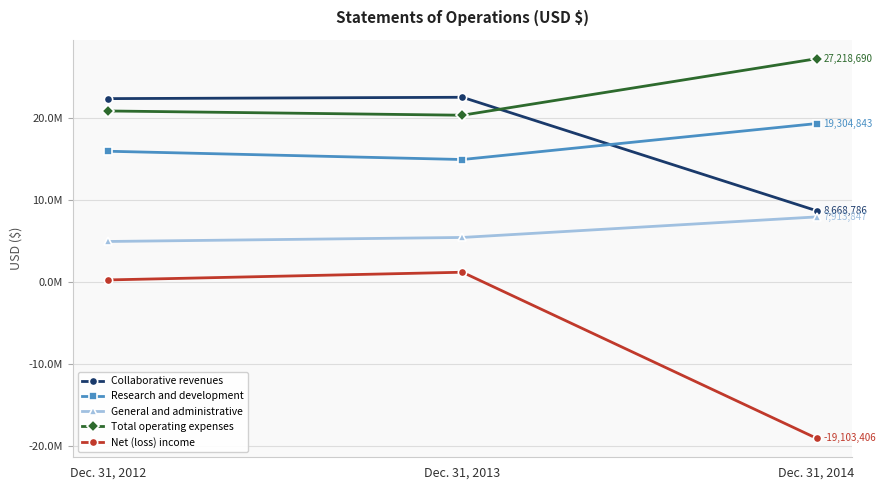

The value of General and administrative at Dec. 31, 2013 is 5405769. True or false?

True